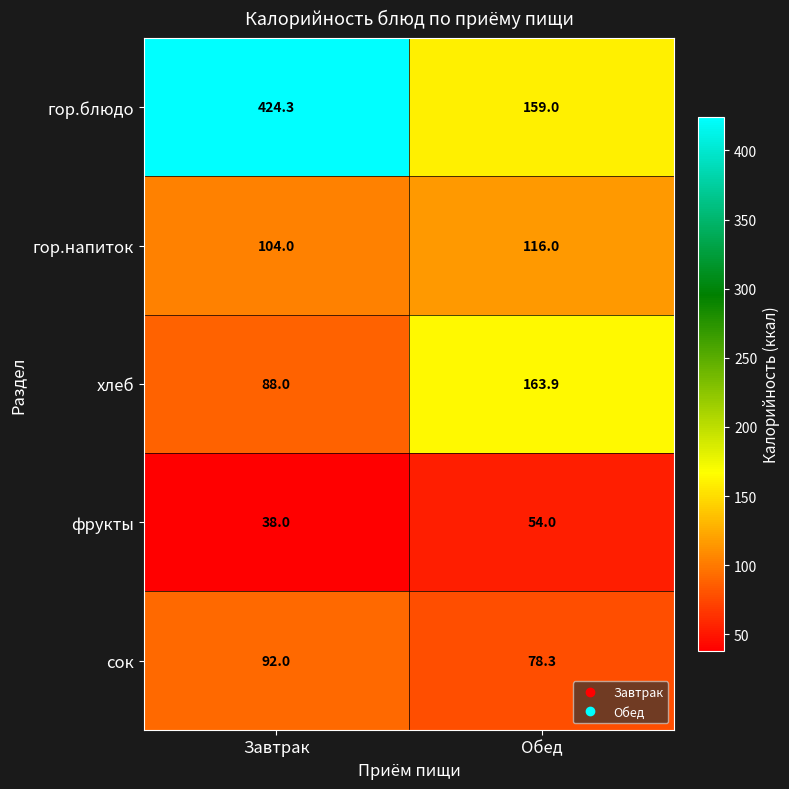

At how many categories does at least one series exceed 402?

1